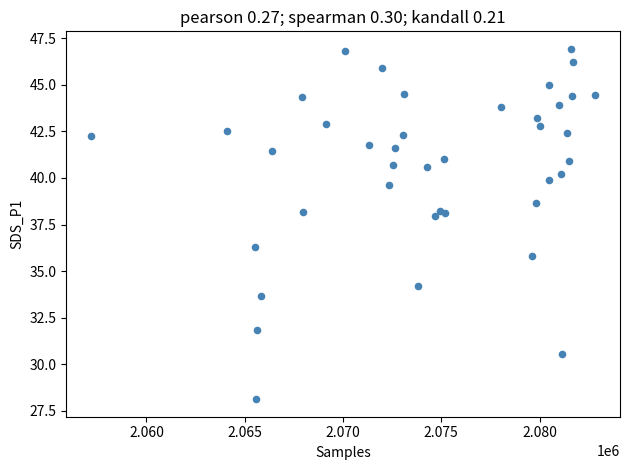

What Y value in the scatter plot is closest to 37?

36.3